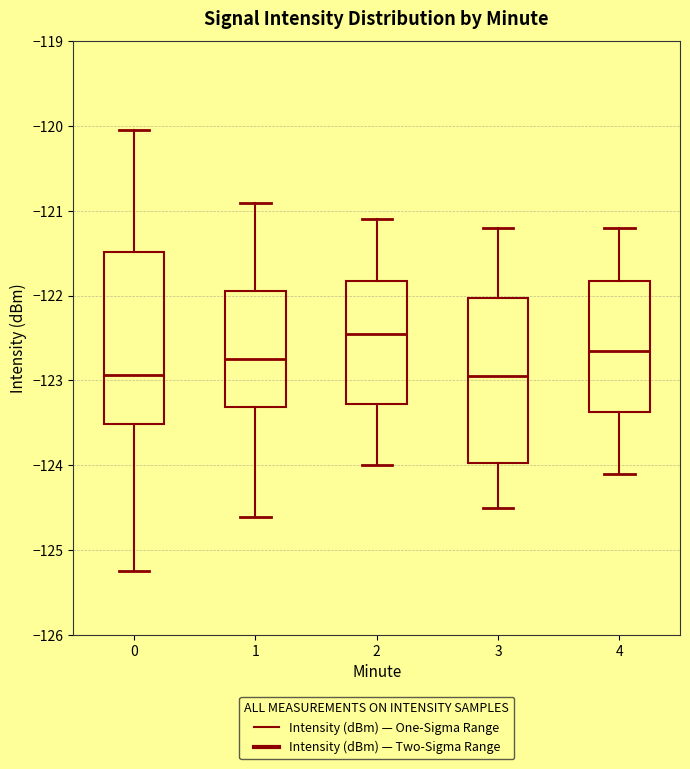

Where does the upper whisker of the box at x = 1 end on the y-axis? The values are not printed on the chart, so give them approximately, as read against the axis.

-120.9